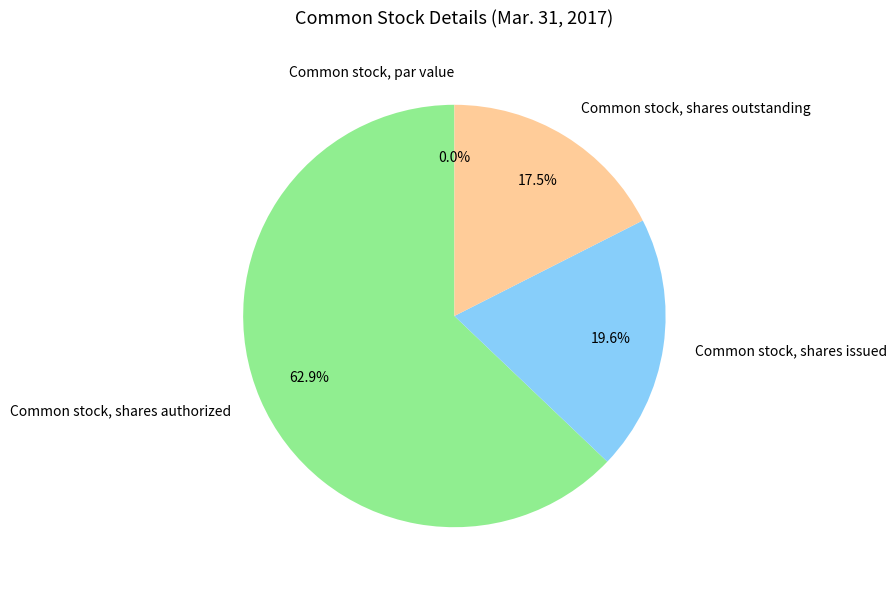

Between Common stock, shares outstanding and Common stock, par value, which is larger?

Common stock, shares outstanding